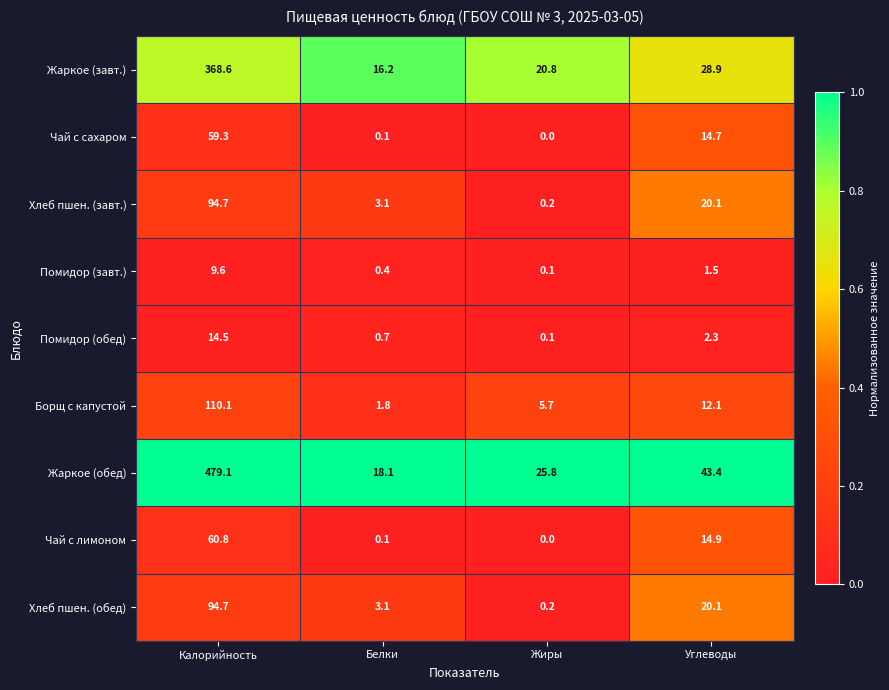

The Хлеб пшен. (обед) series shows 52.8 at Калорийность. True or false?

False